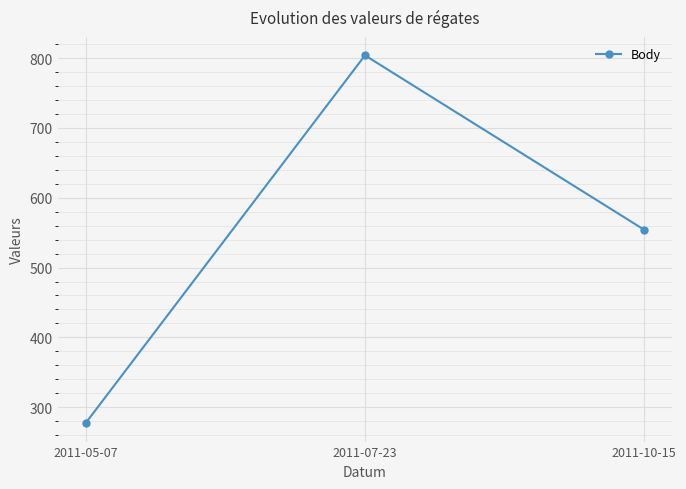

True or false: the data shows 804 at 2011-07-23.

True